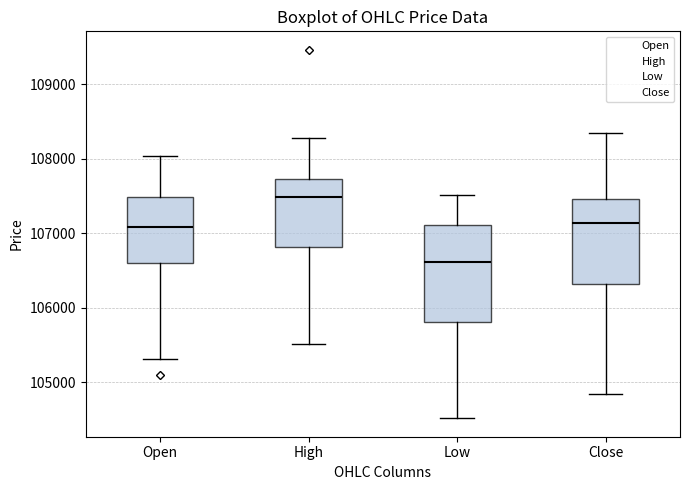

Reading left to right, read every box against the y-axis: the position of its median line, the range the box covers, and the ends of its whiskers. The values are not printed on the chart, so give them approximately, as read against the axis.

Open: median 107100, box 106600 to 107500, whiskers 105300 to 108000
High: median 107500, box 106800 to 107700, whiskers 105500 to 108300
Low: median 106600, box 105800 to 107100, whiskers 104500 to 107500
Close: median 107100, box 106300 to 107500, whiskers 104800 to 108300